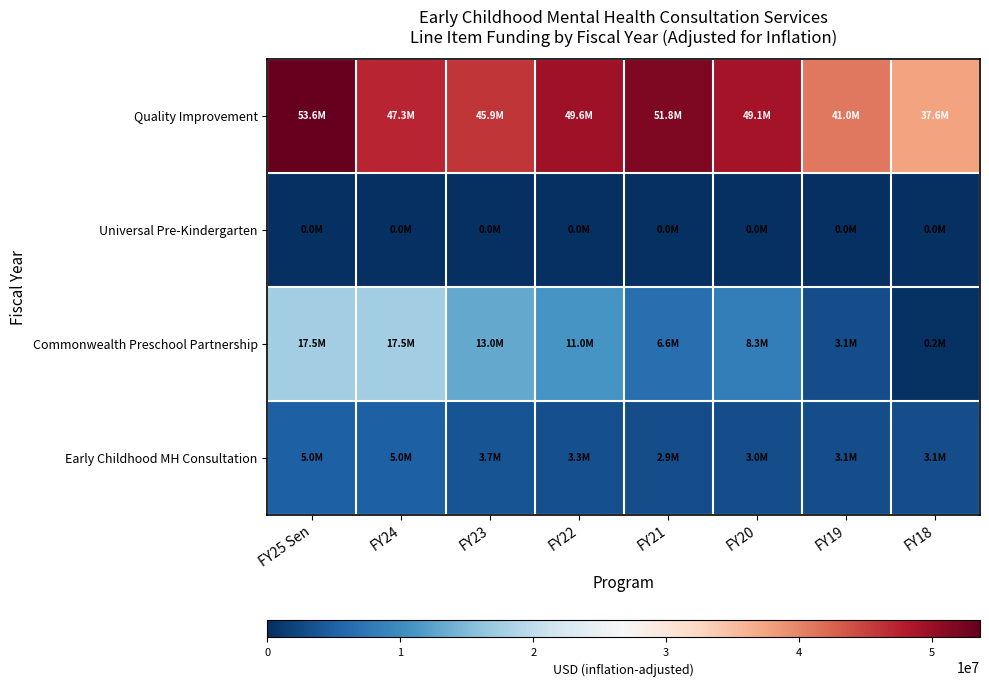

Reading left to right, transcribe all the data shown in this chart.

Quality Improvement: FY25 Sen=53603764	FY24=47288149	FY23=45867591	FY22=49587347	FY21=51813345	FY20=49095758	FY19=40976238	FY18=37550346
Universal Pre-Kindergarten: FY25 Sen=0	FY24=0	FY23=0	FY22=0	FY21=0	FY20=0	FY19=0	FY18=0
Commonwealth Preschool Partnership: FY25 Sen=17523127	FY24=17518260	FY23=12982536	FY22=10971594	FY21=6582611	FY20=8300073	FY19=3054192	FY18=249401
Early Childhood MH Consultation: FY25 Sen=5000000	FY24=4956186	FY23=3686164	FY22=3291478	FY21=2939389	FY20=3006672	FY19=3054192	FY18=3117510